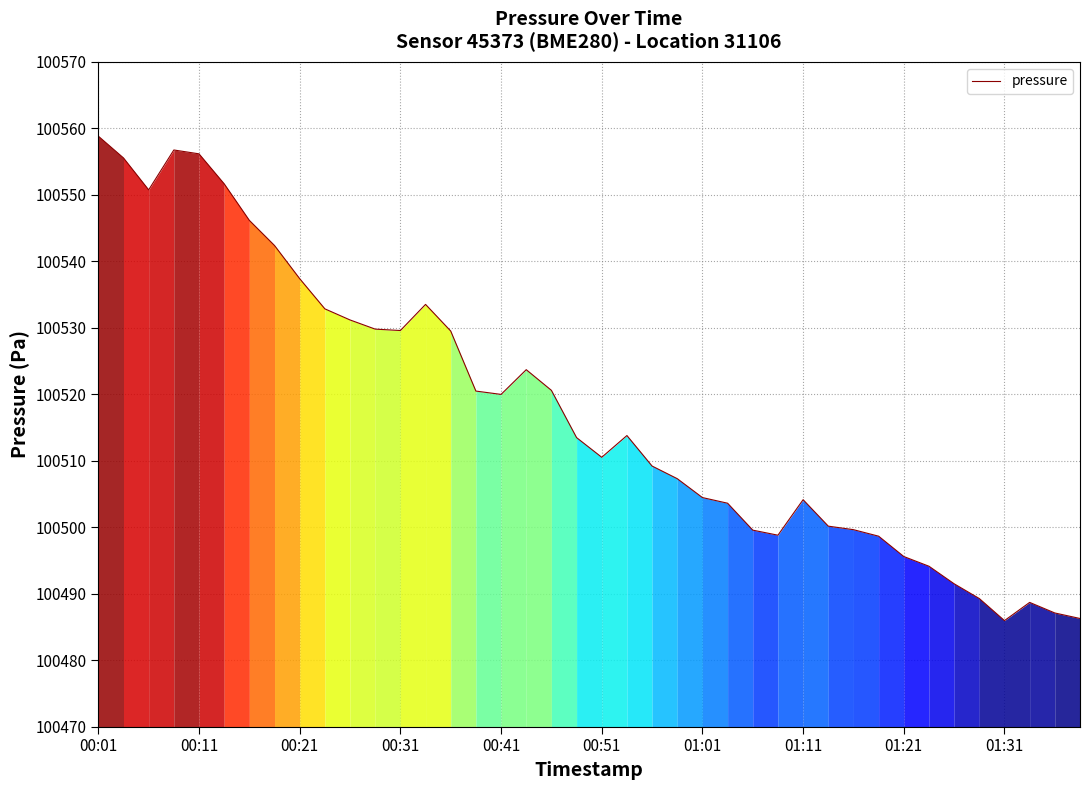

Does the chart have visible grid lines?

Yes